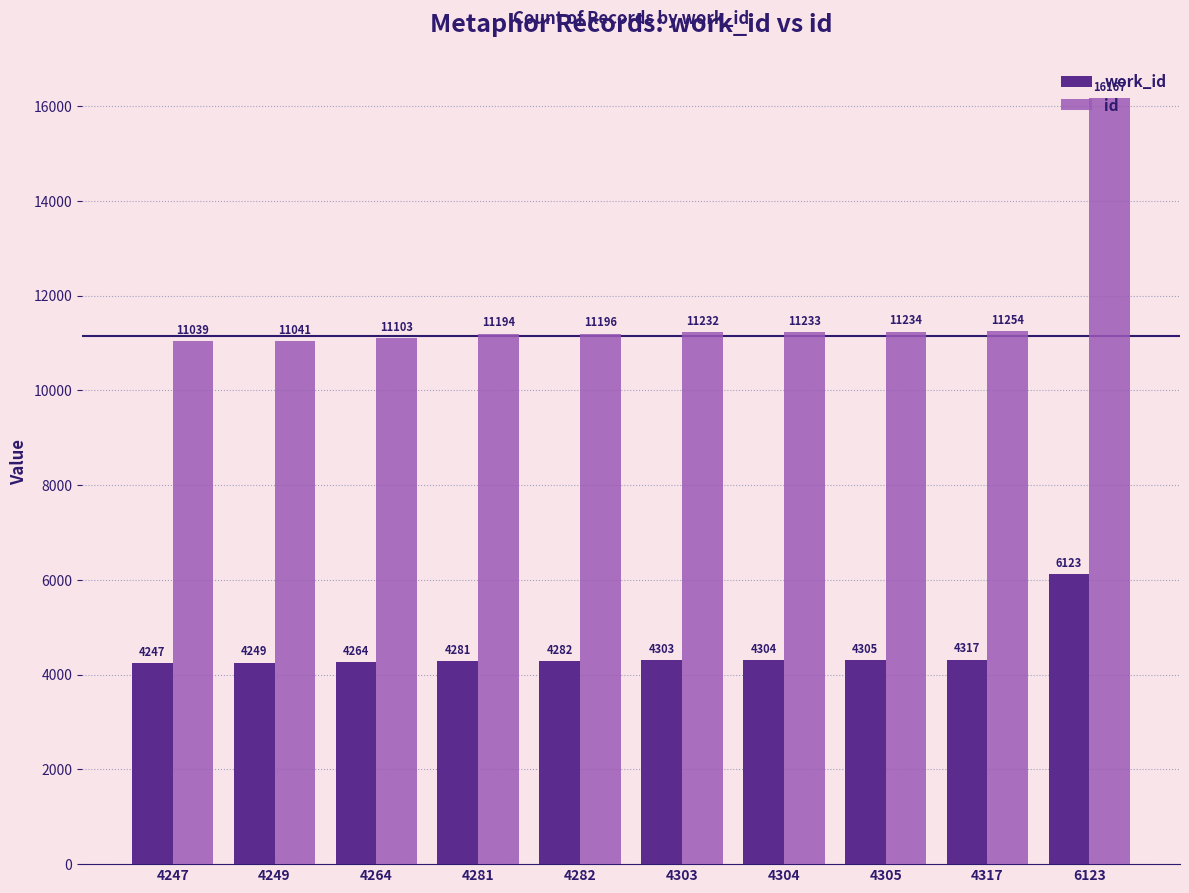

Which series changed the most between 4247 and 4264?

id